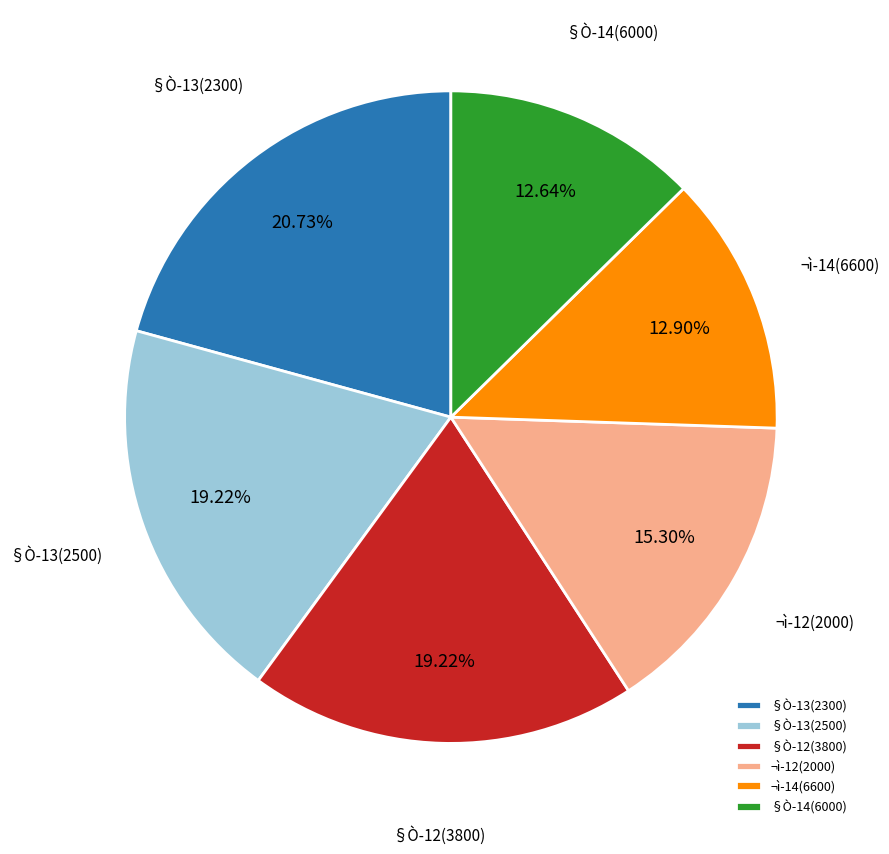

Which has a higher value, §Ò-13(2500) or §Ò-13(2300)?

§Ò-13(2300)